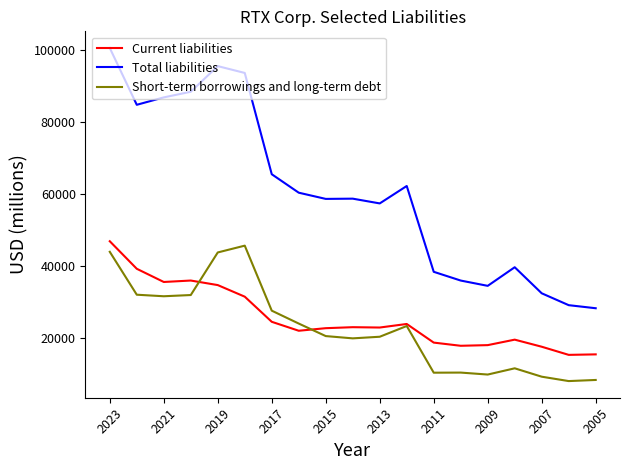

What is the difference between the second highest and minimum values in the Current liabilities series?

23906